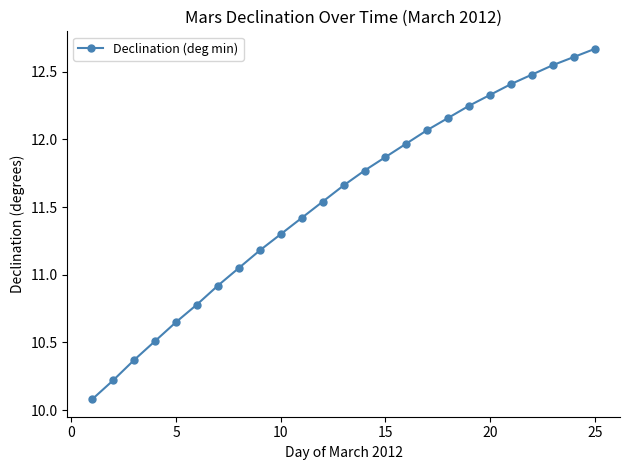

What is the difference between the maximum and minimum values?

2.6